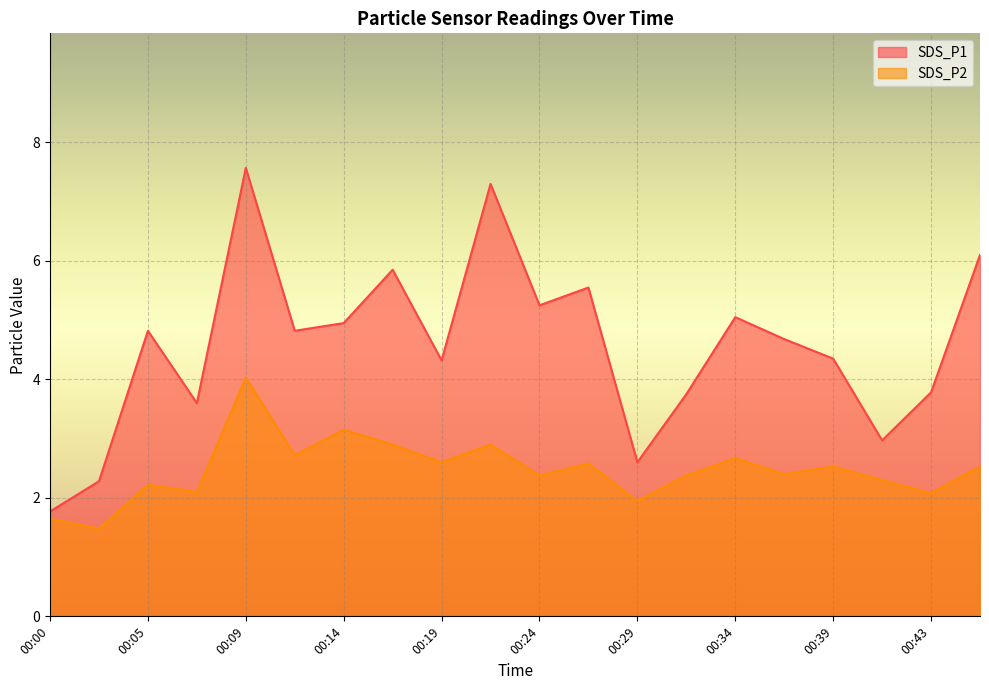

At which category does SDS_P2 reach its first local peak?

00:05